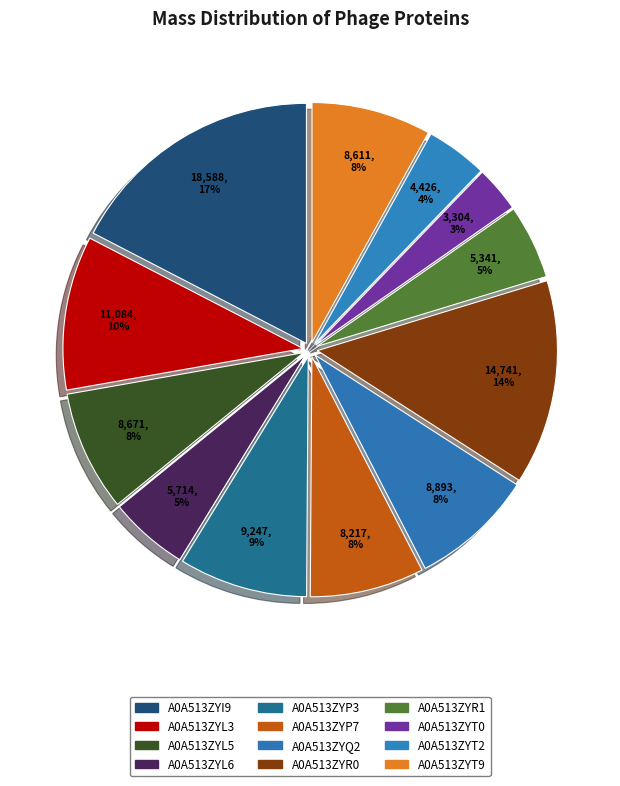

To the nearest percent, what is the difference between the A0A513ZYP3 and A0A513ZYP7 slice percentages?

1%